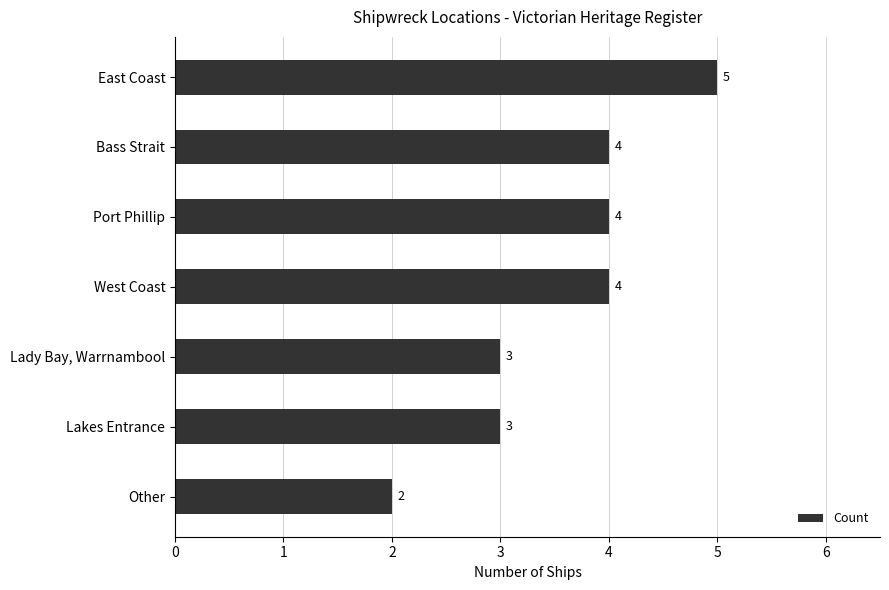

Does the chart contain any negative values?

No